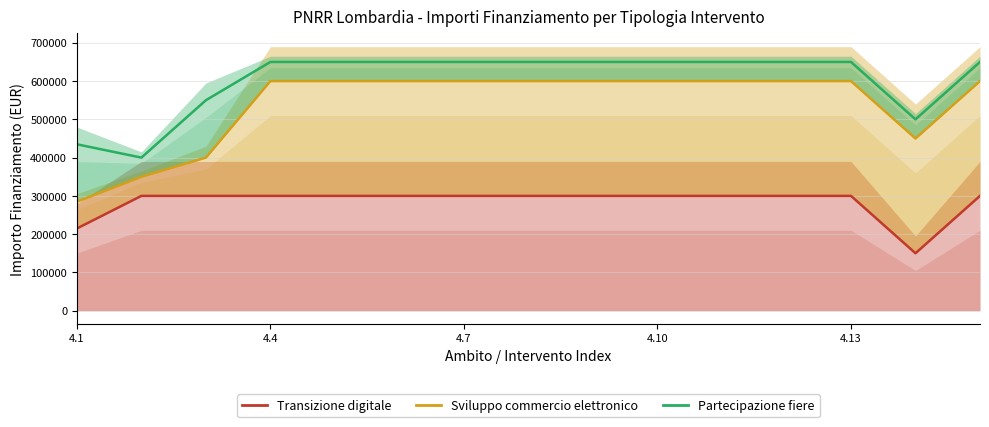

How many interior local valleys does the Transizione digitale series have?

1